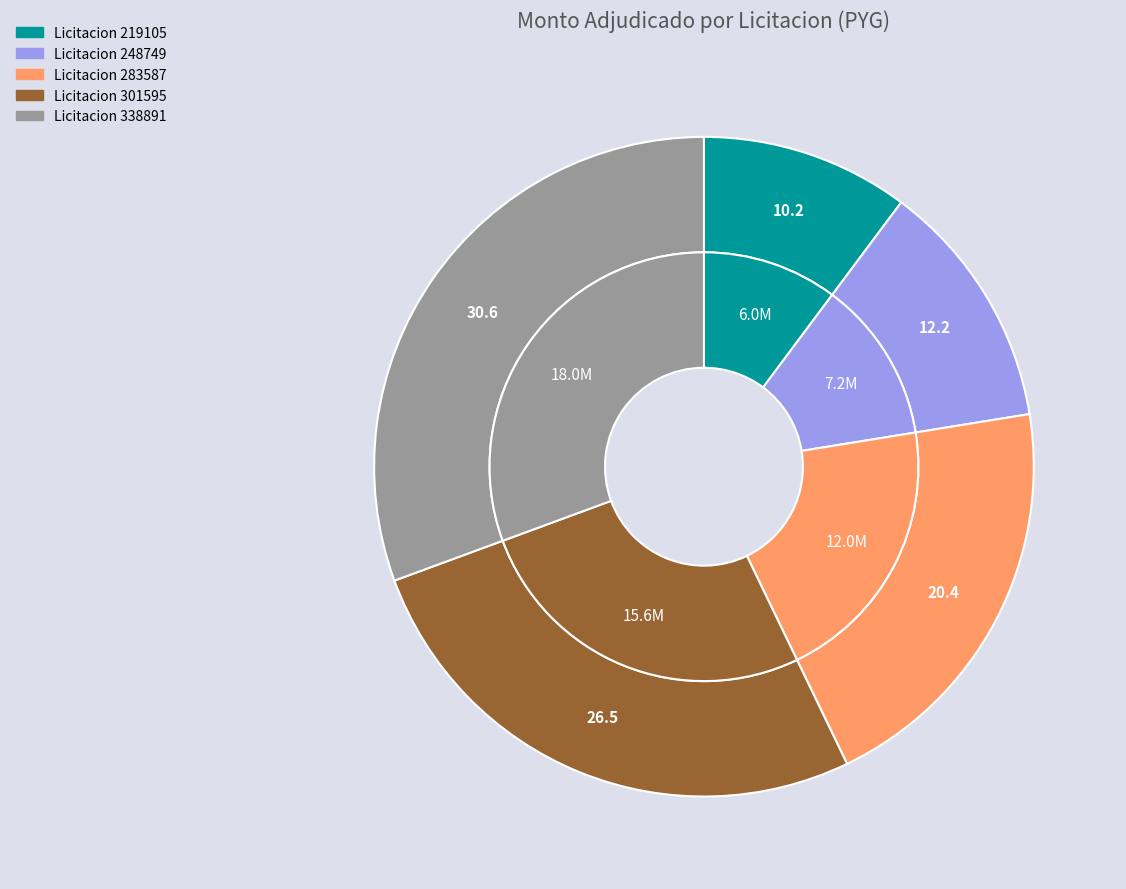

Does 301595 account for over 50% of the chart?

No